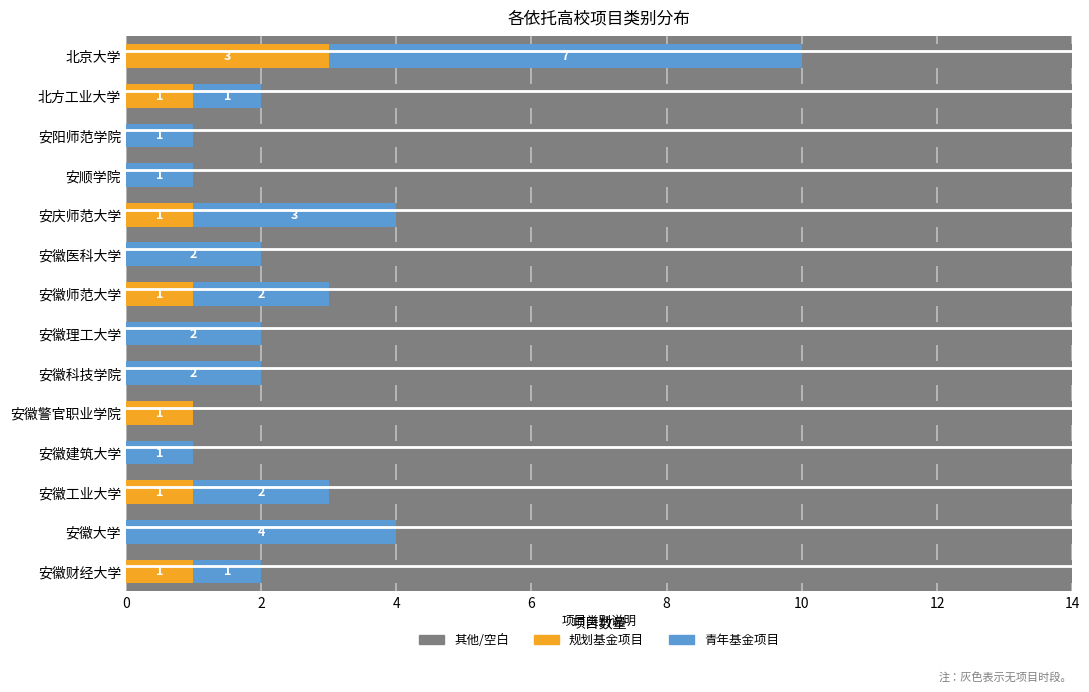

What is the spread (max minus min) of values at 安徽师范大学?

1